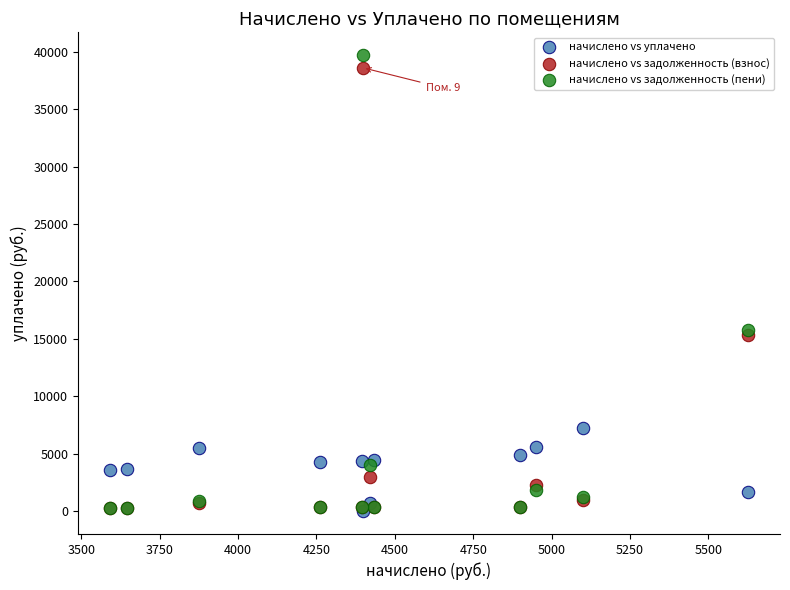

What are all the series names shown in the legend?

начислено vs уплачено, начислено vs задолженность (взнос), начислено vs задолженность (пени)